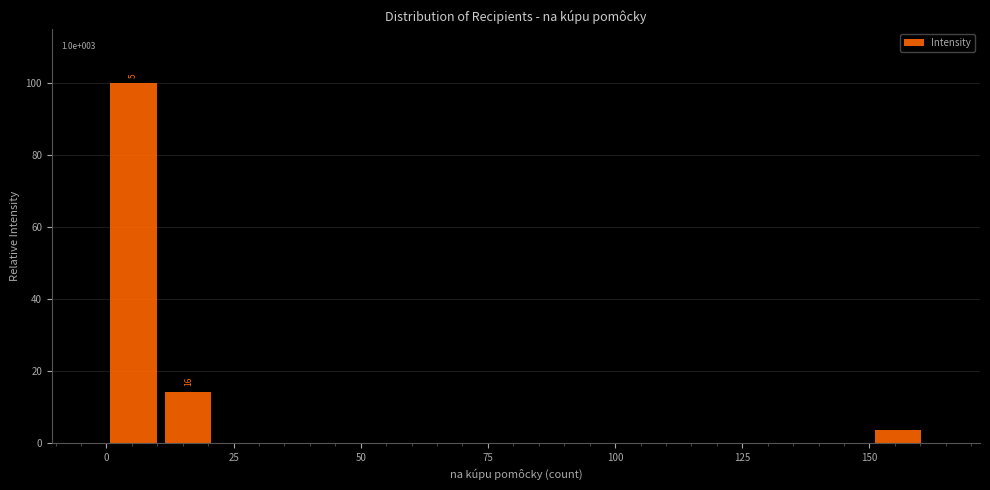

Read against the x-axis, roughly where is the centre of the tallest bar?

5